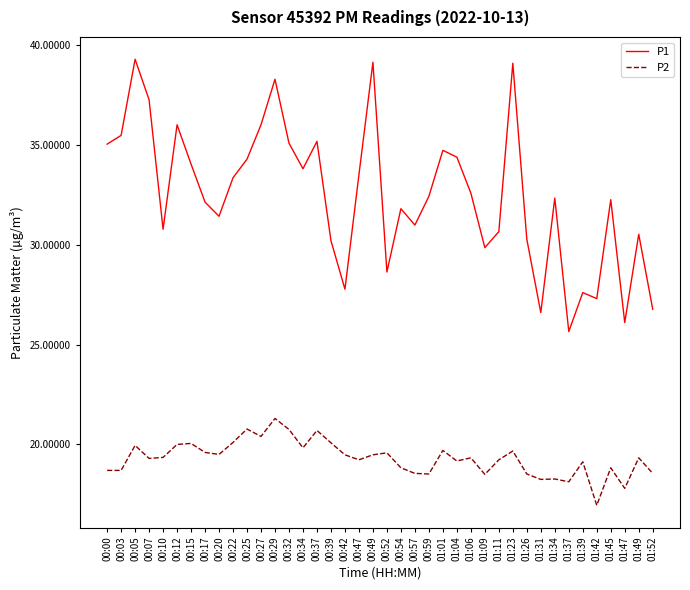

What value does the P1 series have at 01:42?

27.3